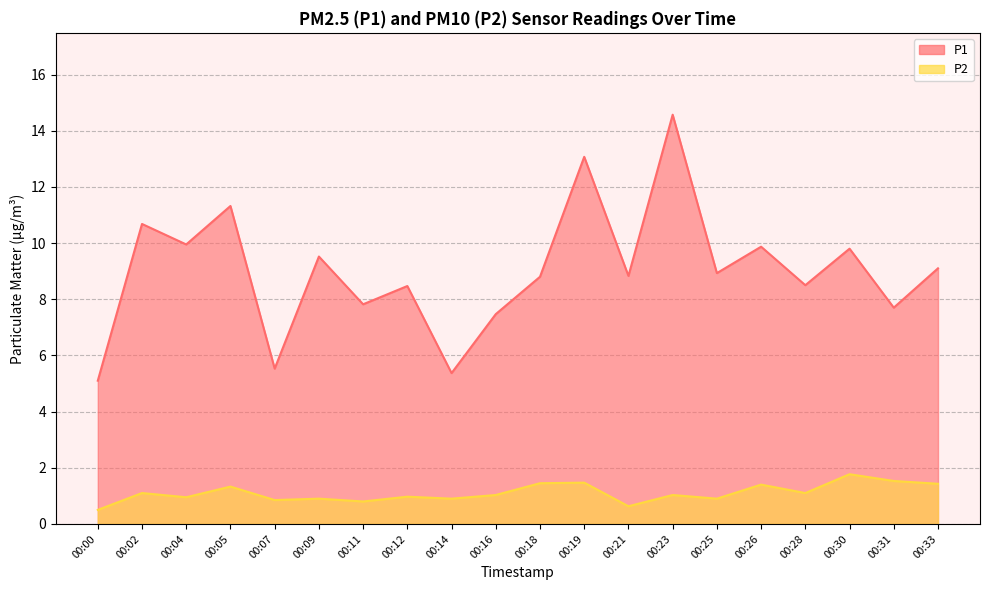

True or false: P2 and P1 cross at least once.

False